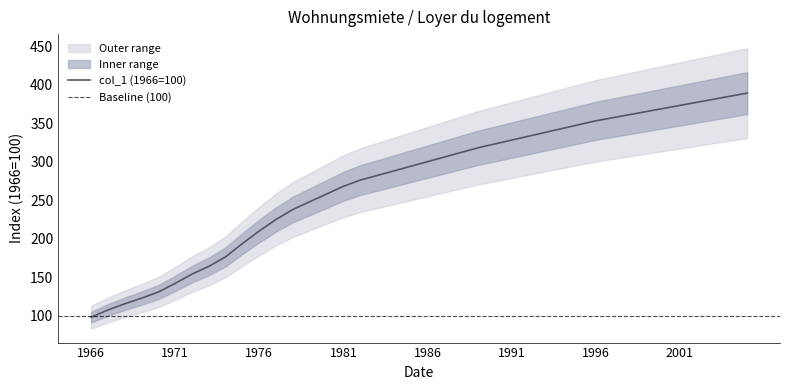

Rank the categories by value from lowest to highest.

1966, 1967, 1968, 1969, 1970, 1971, 1972, 1973, 1974, 1975, 1976, 1977, 1978, 1979, 1980, 1981, 1982, 1983, 1984, 1985, 1986, 1987, 1988, 1989, 1990, 1991, 1992, 1993, 1994, 1995, 1996, 1997, 1998, 1999, 2000, 2001, 2002, 2003, 2004, 2005